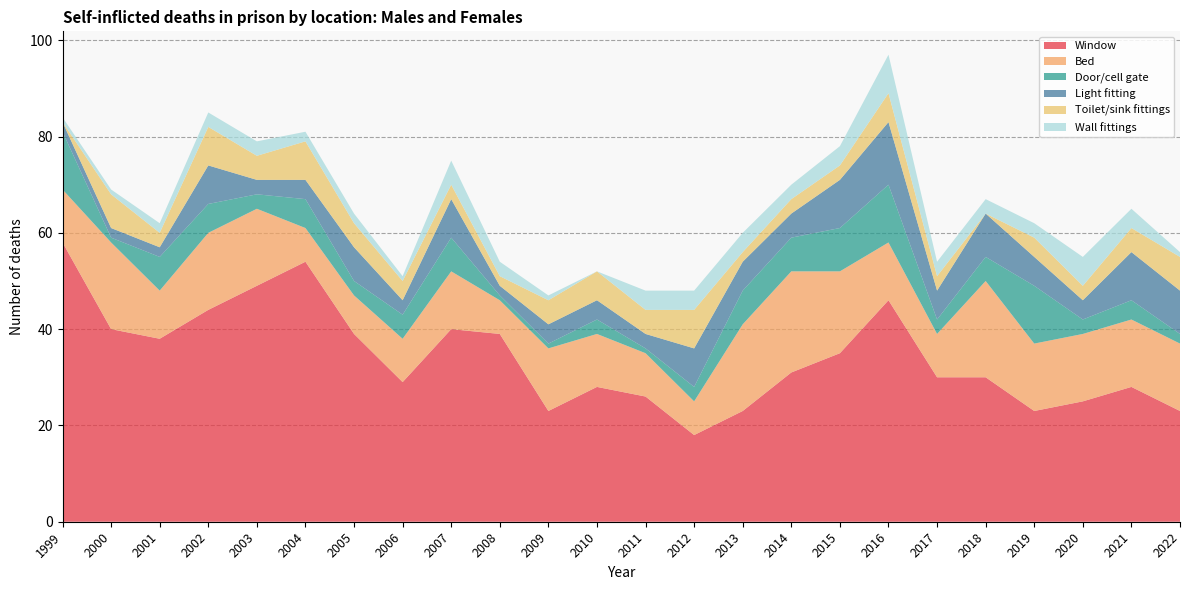

Reading left to right, what are all the values shown in this chart?

Window: 58	40	38	44	49	54	39	29	40	39	23	28	26	18	23	31	35	46	30	30	23	25	28	23
Bed: 11	18	10	16	16	7	8	9	12	7	13	11	9	7	18	21	17	12	9	20	14	14	14	14
Door/cell gate: 12	1	7	6	3	6	3	5	7	1	1	3	1	3	7	7	9	12	3	5	12	3	4	2
Light fitting: 2	2	2	8	3	4	7	3	8	2	4	4	3	8	6	5	10	13	6	9	6	4	10	9
Toilet/sink fittings: 0	7	3	8	5	8	5	4	3	2	5	6	5	8	2	3	3	6	3	0	4	3	5	7
Wall fittings: 1	1	2	3	3	2	2	1	5	3	1	0	4	4	4	3	4	8	3	3	3	6	4	1